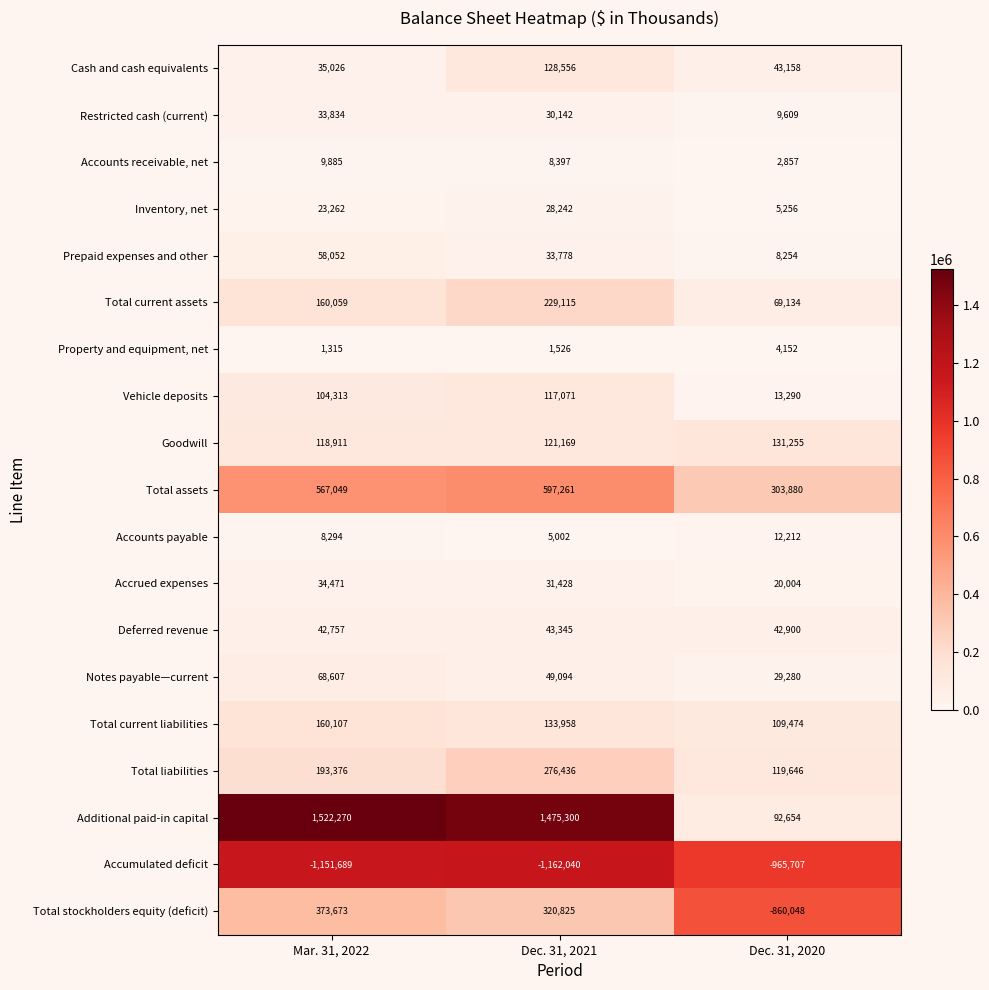

Which series has the largest total across all categories?

Additional paid-in capital